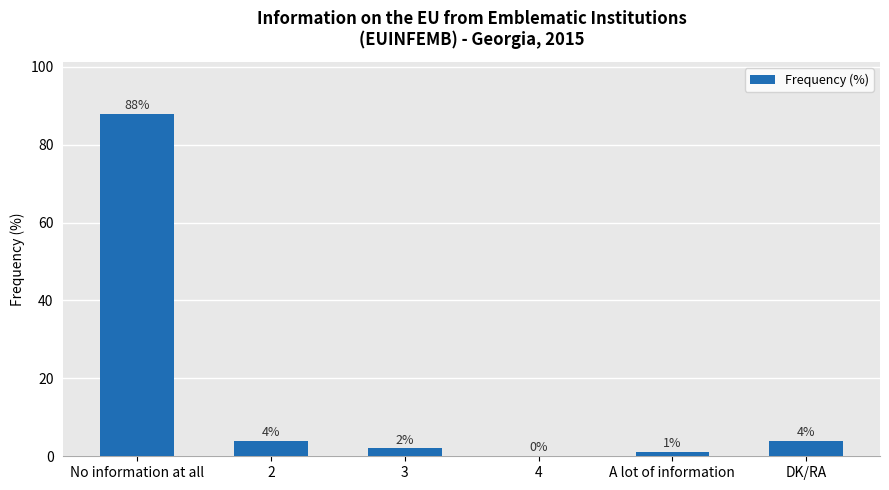

How many series are shown in this chart?

1